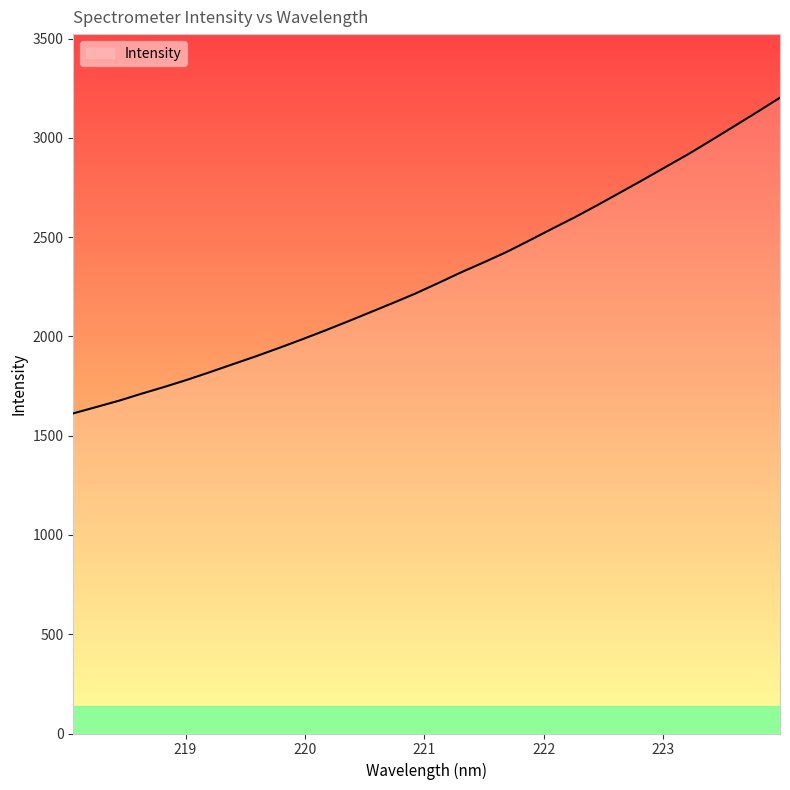

Reading left to right, what are all the values shown in this chart?

1612.5	1644.3	1676.3	1711.9	1746.1	1782.1	1820.7	1860.5	1899.9	1941.4	1984.2	2028.3	2074.1	2120.9	2168.1	2216.3	2269.0	2322.9	2373.4	2425.6	2483.6	2542.9	2600.9	2662.5	2726.1	2789.8	2855.2	2920.1	2989.6	3059.7	3130.6	3202.8